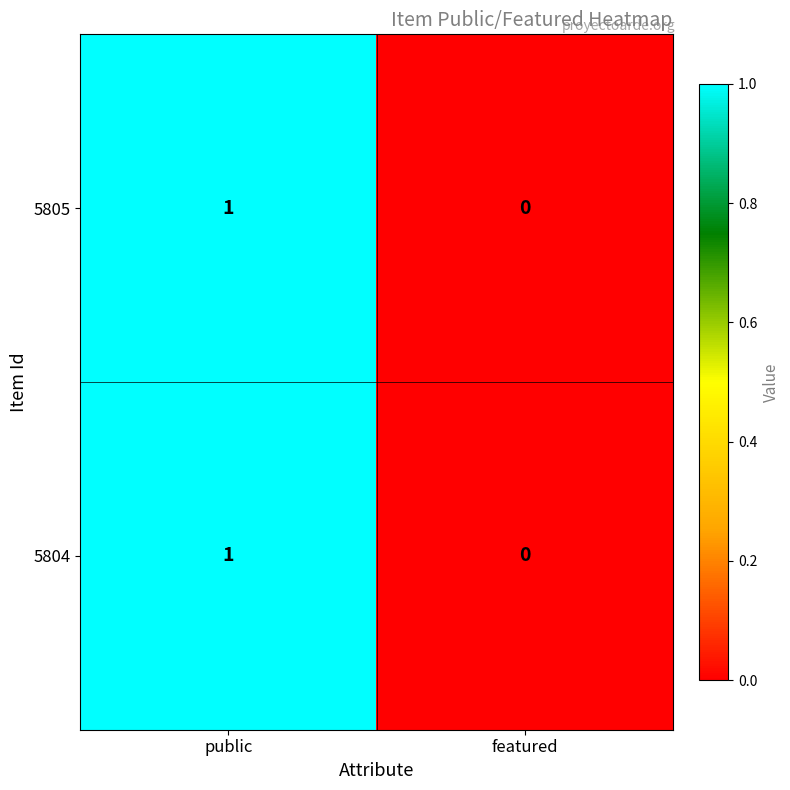

List the labels in order of 5804 value, smallest first.

featured, public